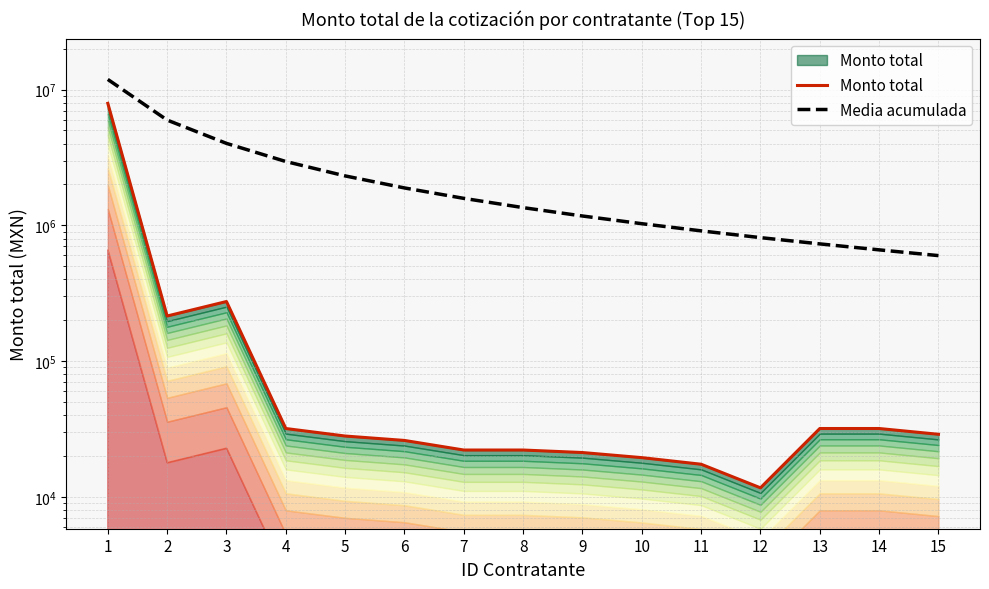

Which series has the largest total across all categories?

Media acumulada